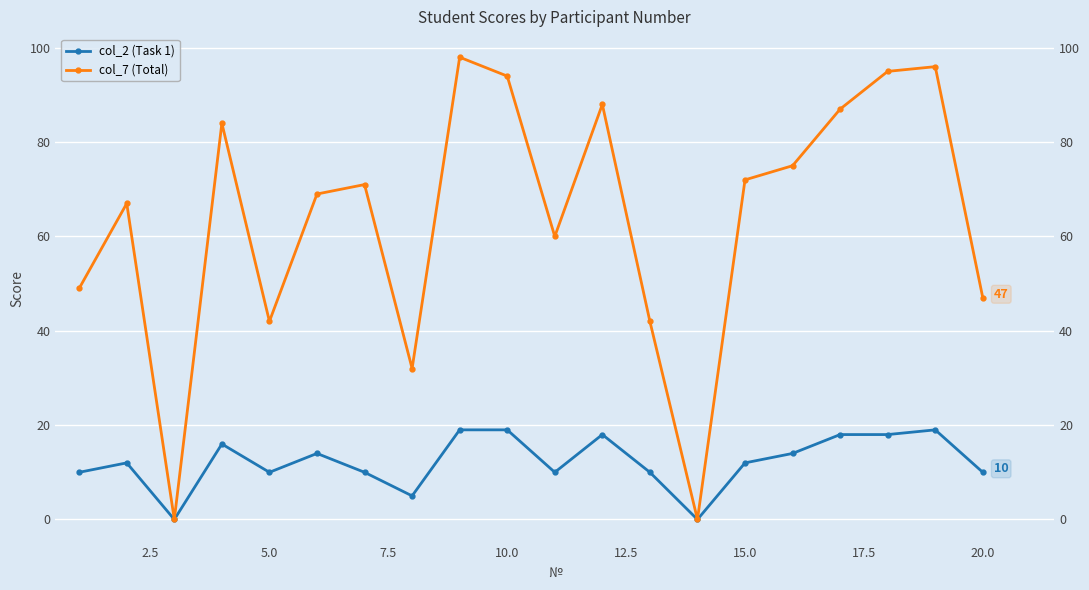

What is the value of the col_2 (Task 1) point at the 13th from the left?

10